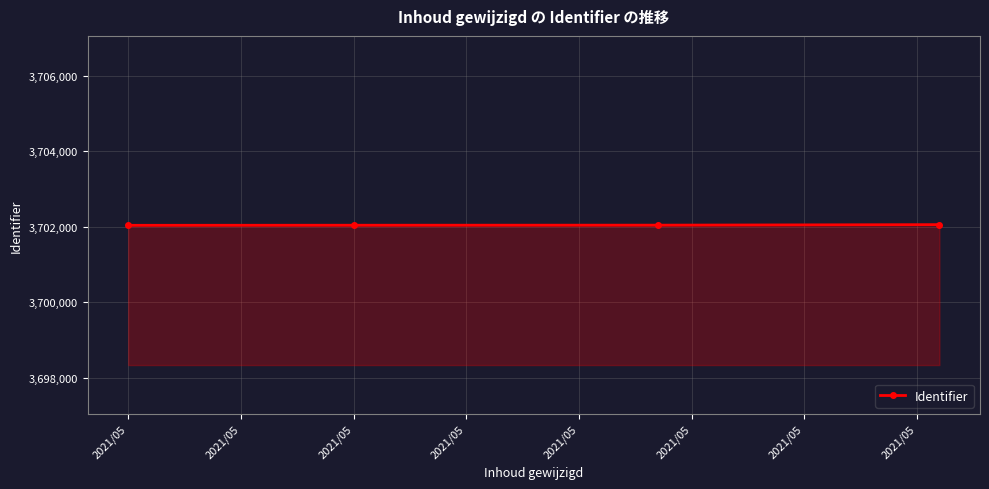

What is the smallest value displayed?

3702033